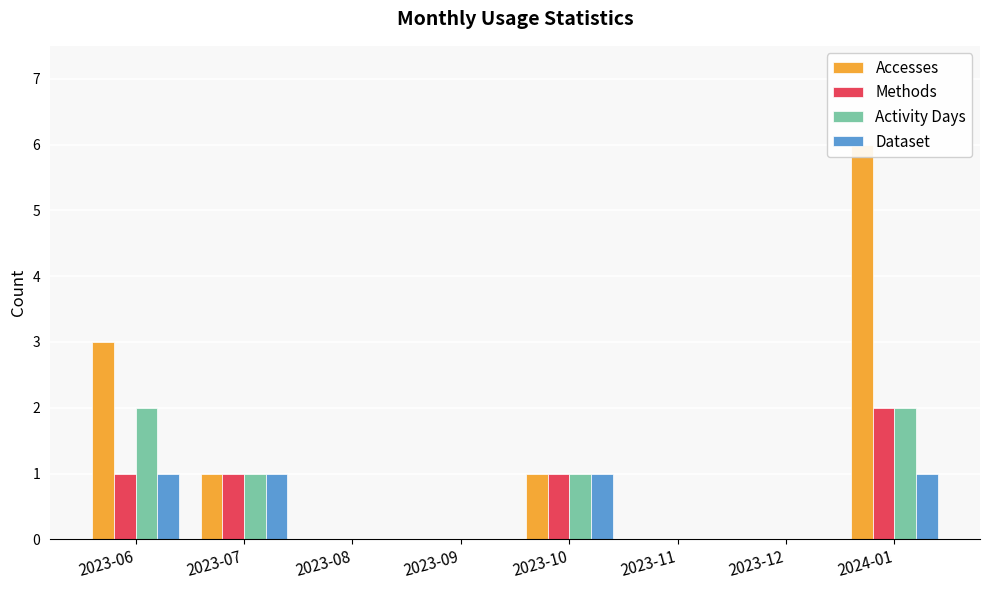

At how many categories does at least one series exceed 1?

2